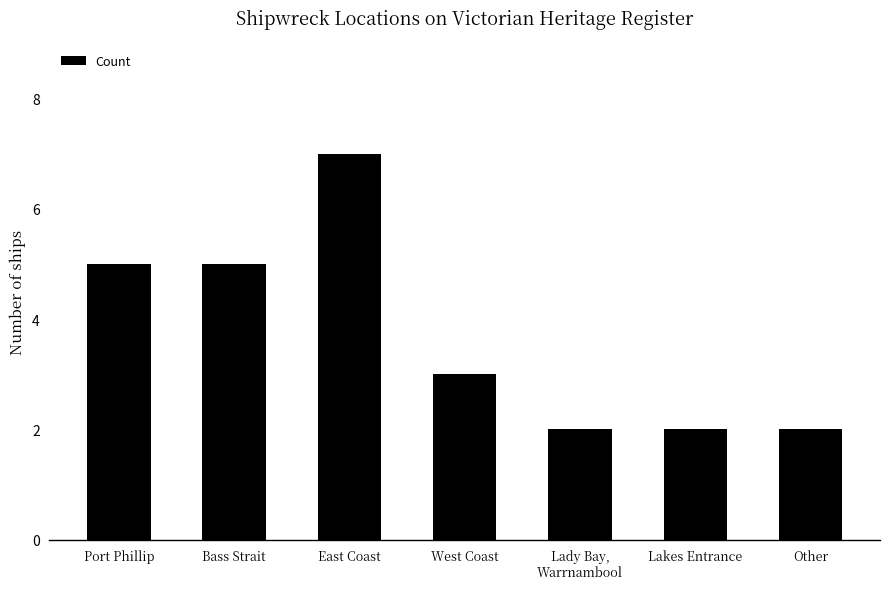

At which label does the data first exceed 3?

Port Phillip